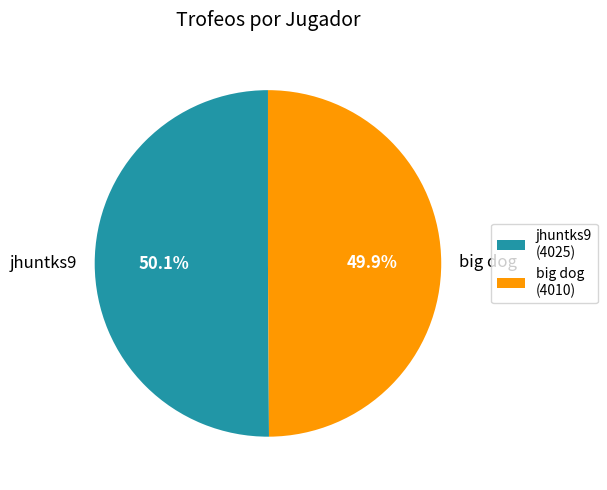

Is there any slice that represents more than half of the pie?

Yes